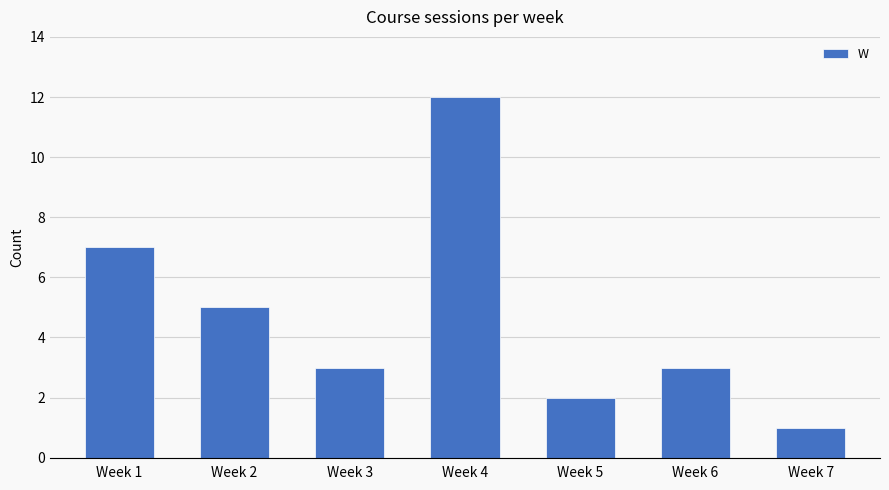

What is the value of the 6th bar from the left?

3